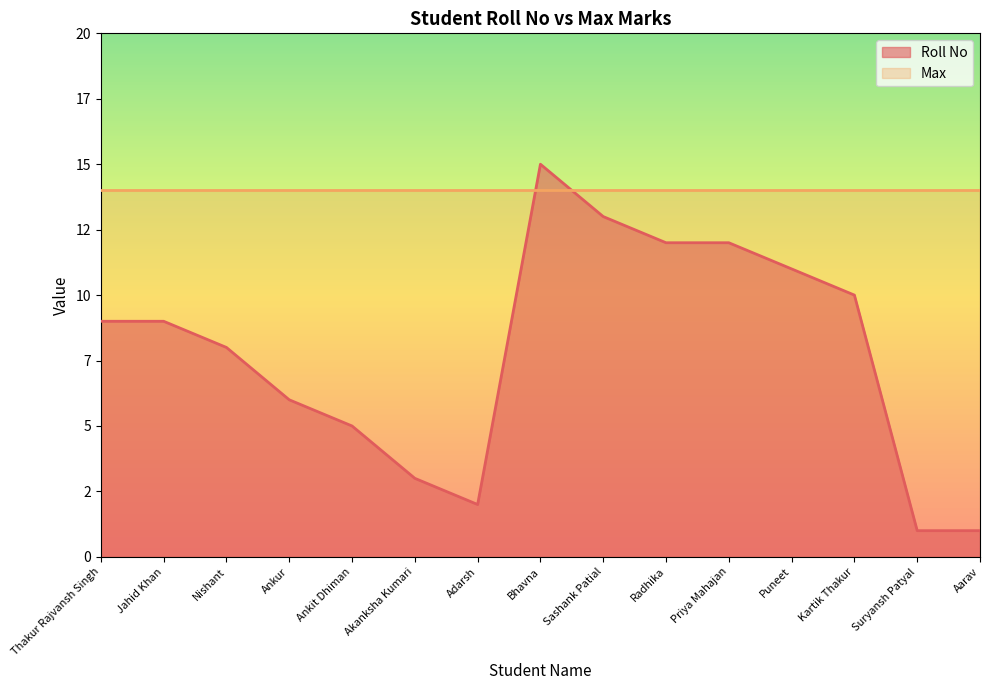

What is the change in value from Nishant to Radhika?

+4